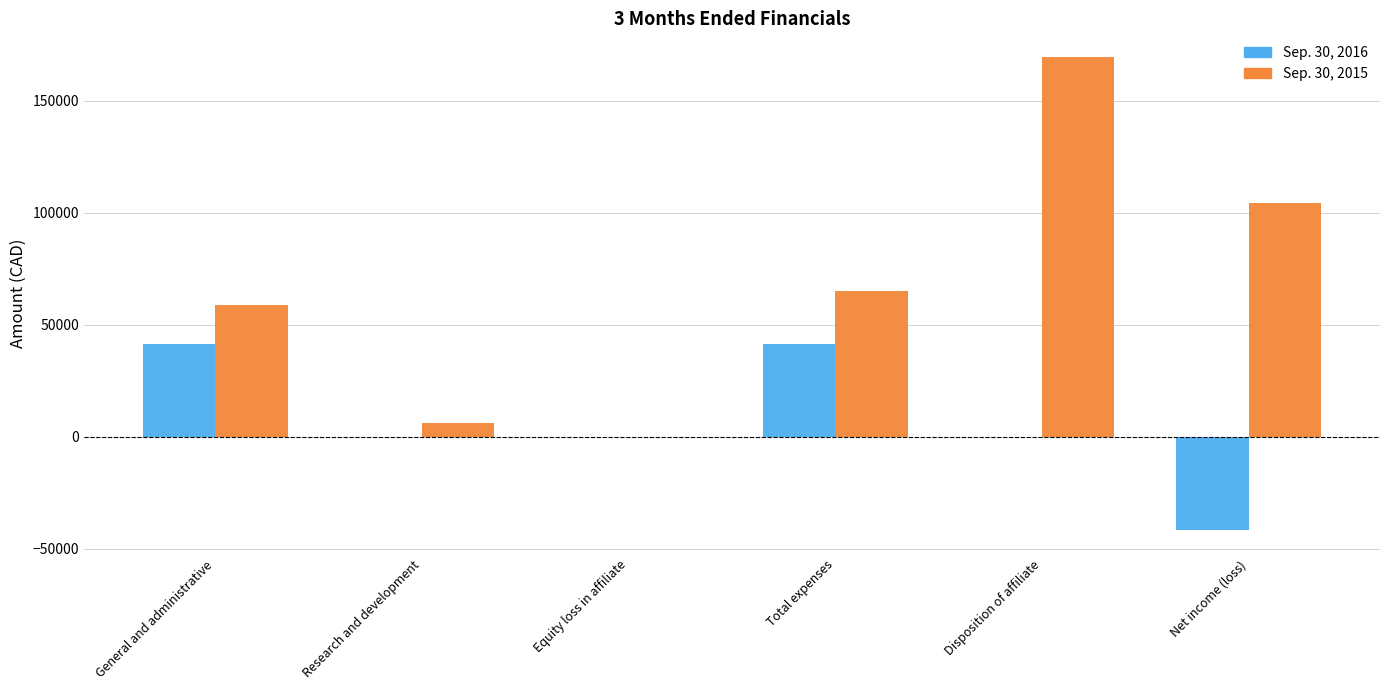

What is the total value across all series at Research and development?

6032